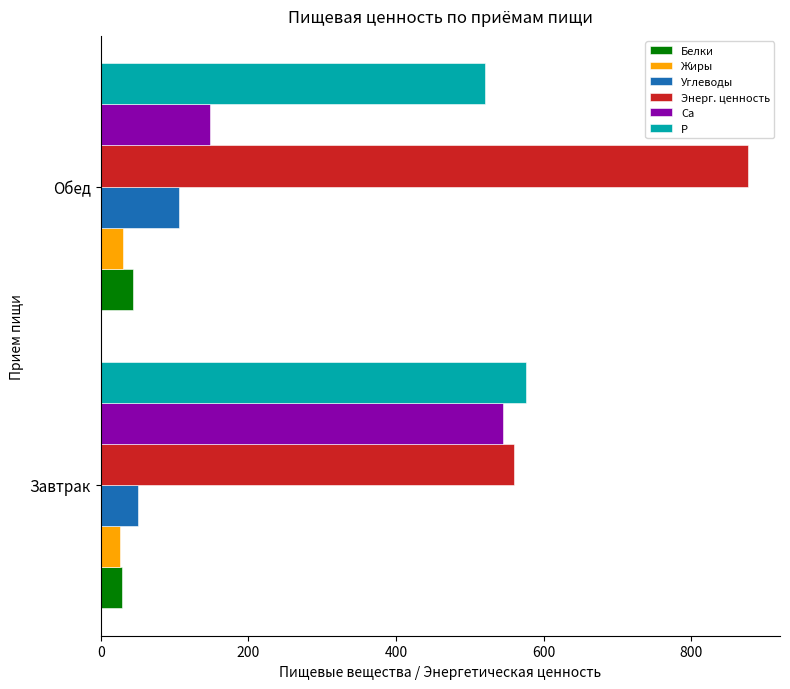

The P series shows 346.0 at Завтрак. True or false?

False